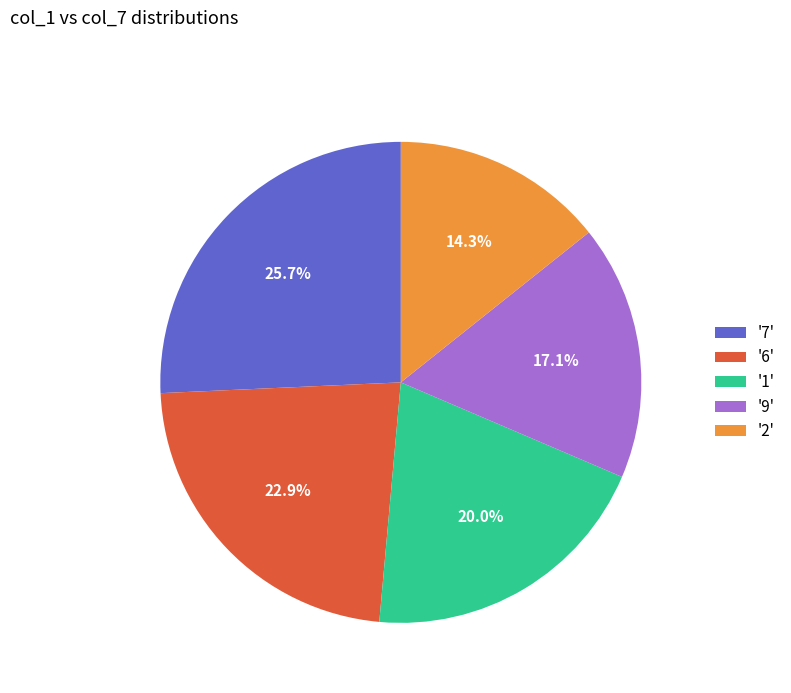

To the nearest percent, what is the average slice percentage?

20%